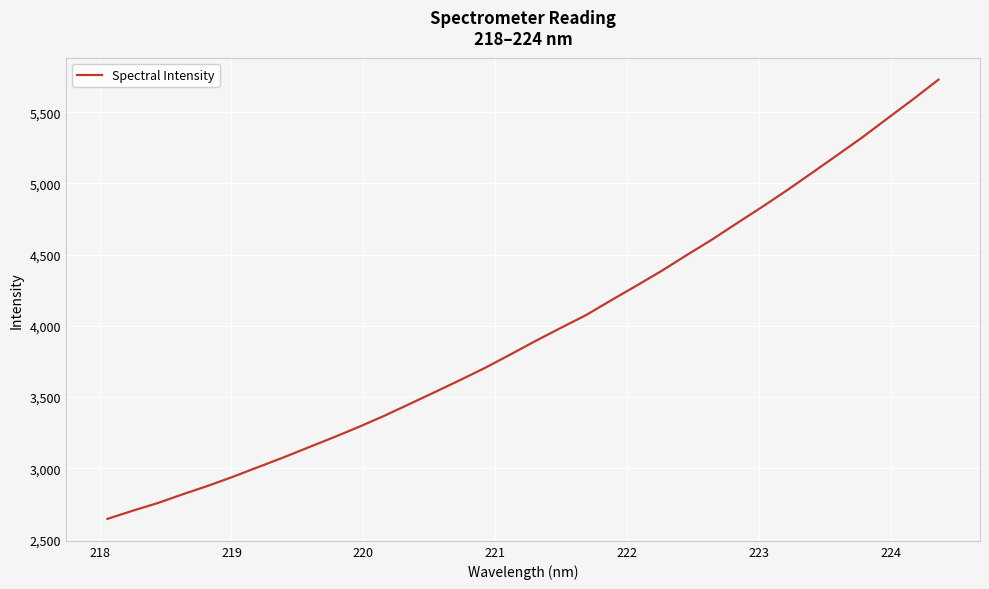

What is the smallest value displayed?

2643.8